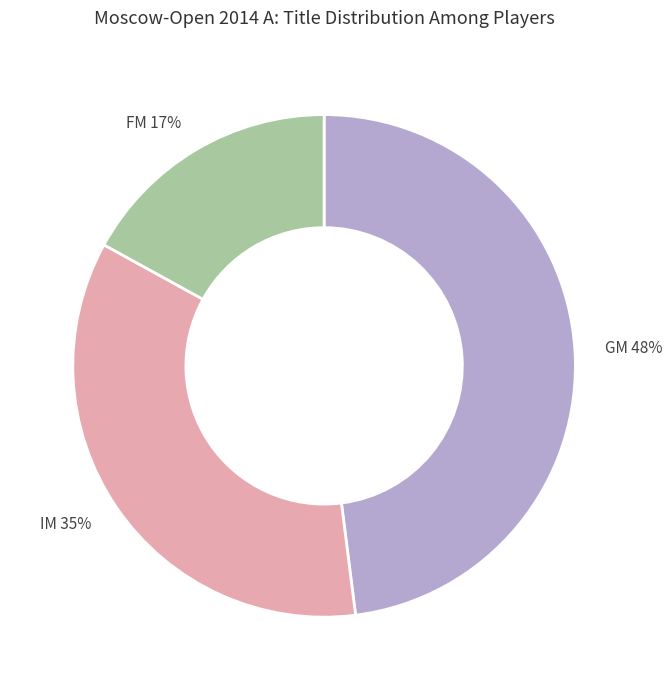

To the nearest percent, what is the difference between the largest and smallest slice percentages?

31%